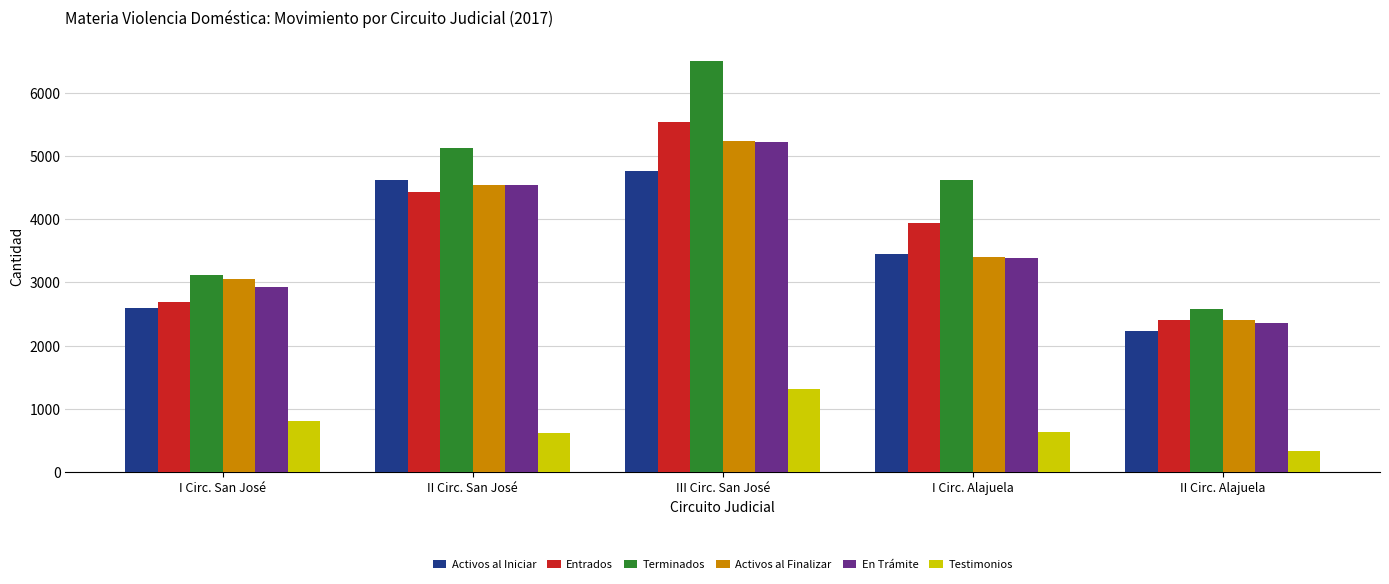

What is the label of the 1st bar from the right?

II Circ. Alajuela